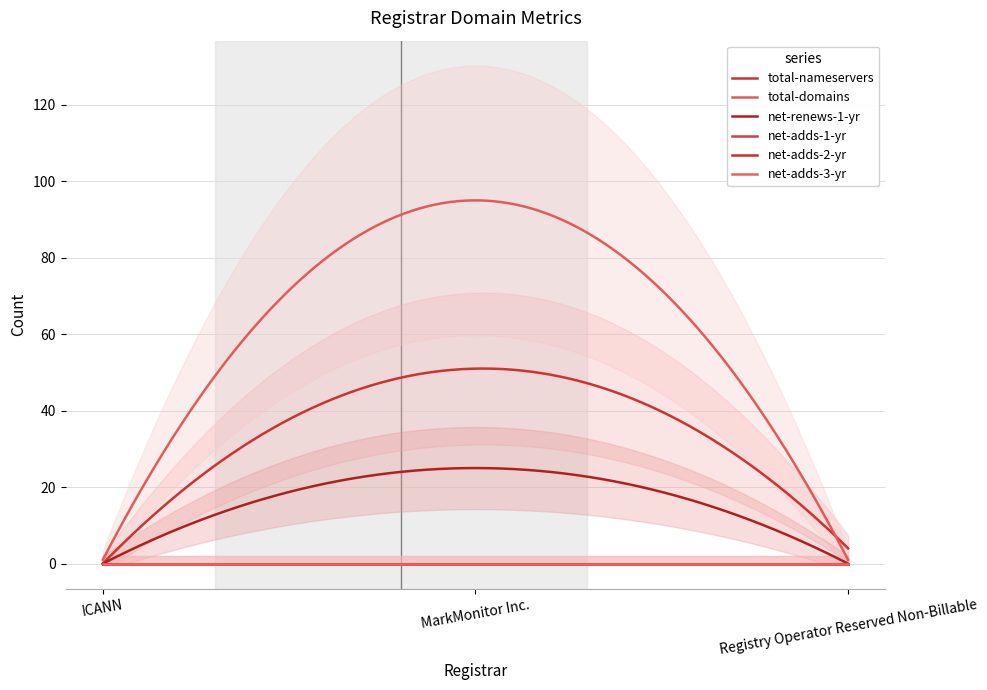

Reading left to right, transcribe all the data shown in this chart.

total-nameservers: ICANN=0	MarkMonitor Inc.=51	Registry Operator Reserved Non-Billable=4
total-domains: ICANN=1	MarkMonitor Inc.=95	Registry Operator Reserved Non-Billable=1
net-renews-1-yr: ICANN=0	MarkMonitor Inc.=25	Registry Operator Reserved Non-Billable=0
net-adds-1-yr: ICANN=0	MarkMonitor Inc.=0	Registry Operator Reserved Non-Billable=0
net-adds-2-yr: ICANN=0	MarkMonitor Inc.=0	Registry Operator Reserved Non-Billable=0
net-adds-3-yr: ICANN=0	MarkMonitor Inc.=0	Registry Operator Reserved Non-Billable=0